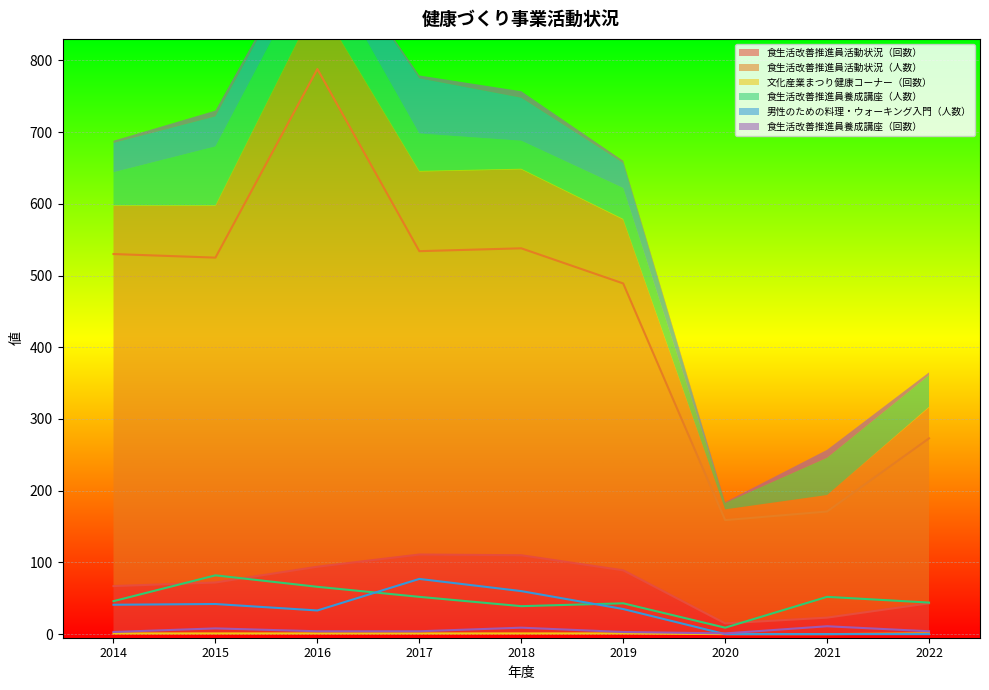

What is the lowest value of the 食生活改善推進員活動状況（回数） series?

15